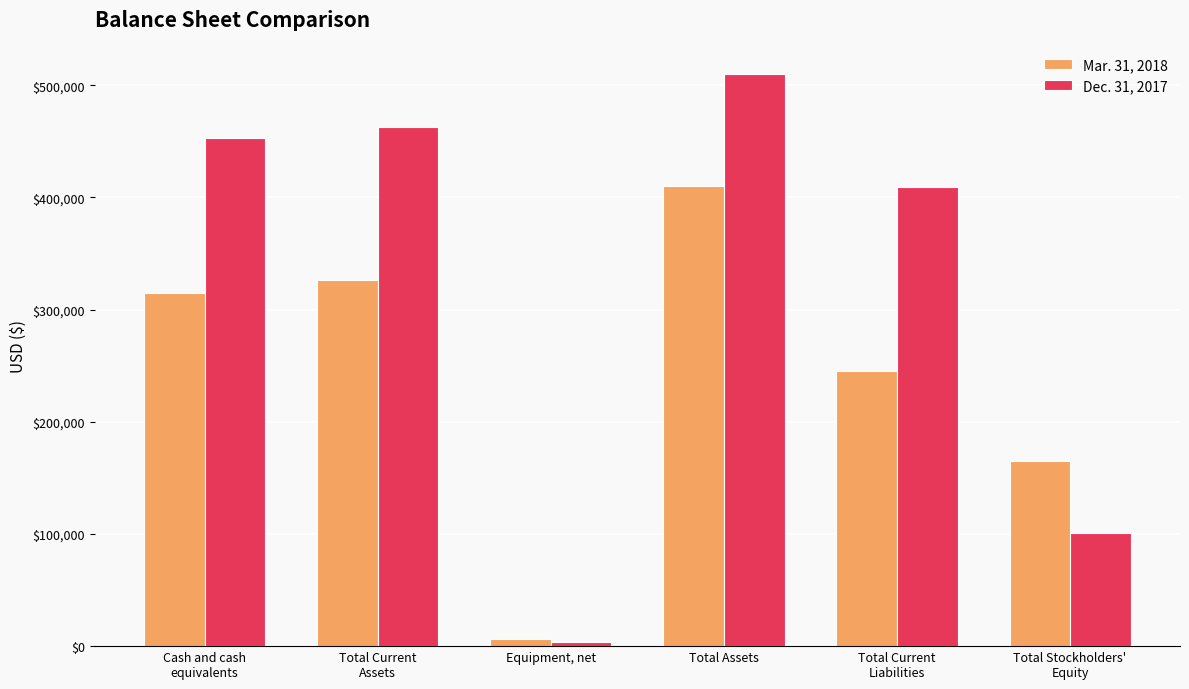

Reading left to right, list all the values displayed in this chart.

Mar. 31, 2018: 314672	326501	6430	410479	245559	164920
Dec. 31, 2017: 452572	463029	3385	509962	408869	101093